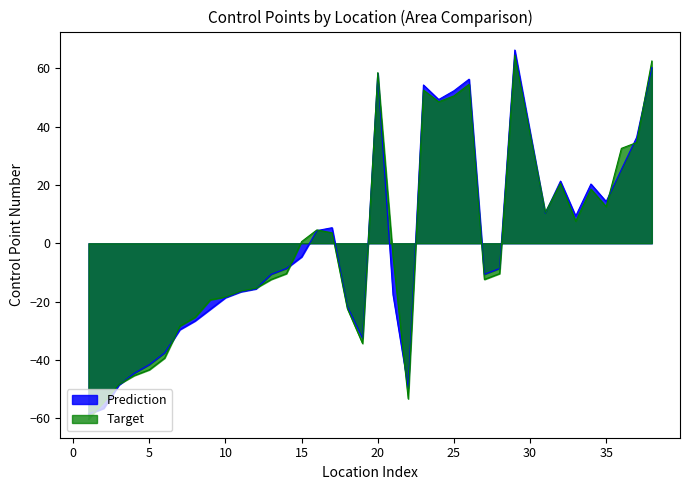

How many values in the Prediction series exceed -8?

18